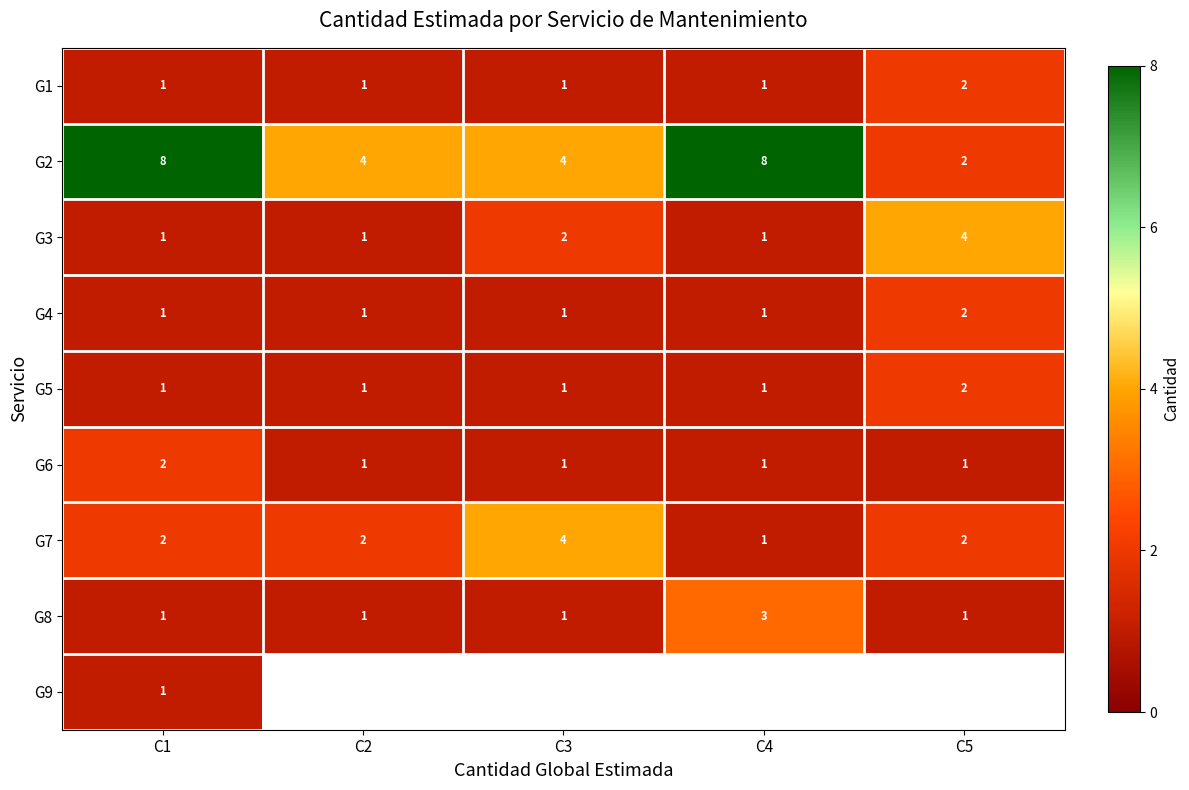

How many distinct data groups are displayed?

9